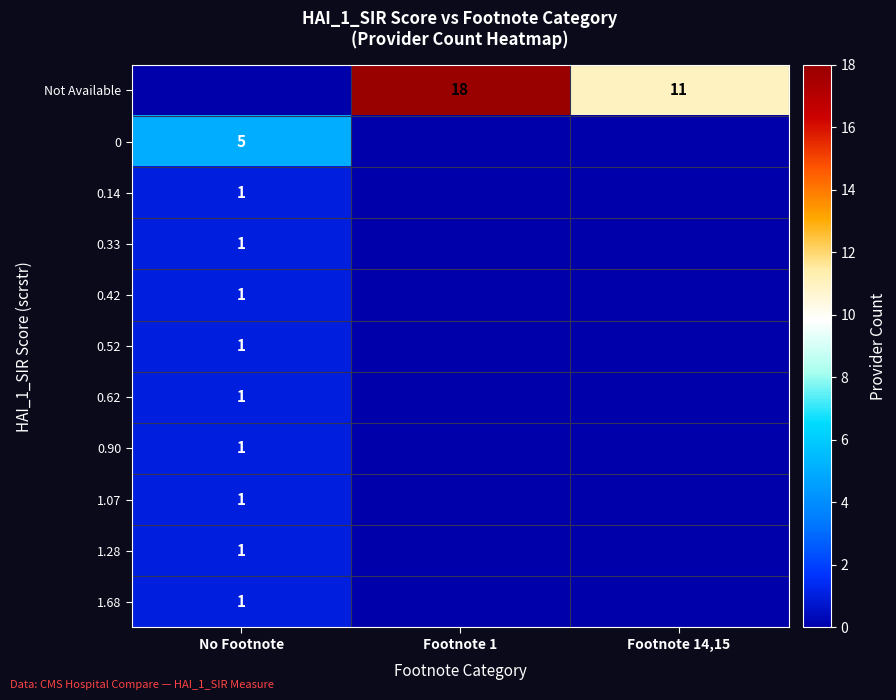

The value of 1.07 at No Footnote is 0. True or false?

False